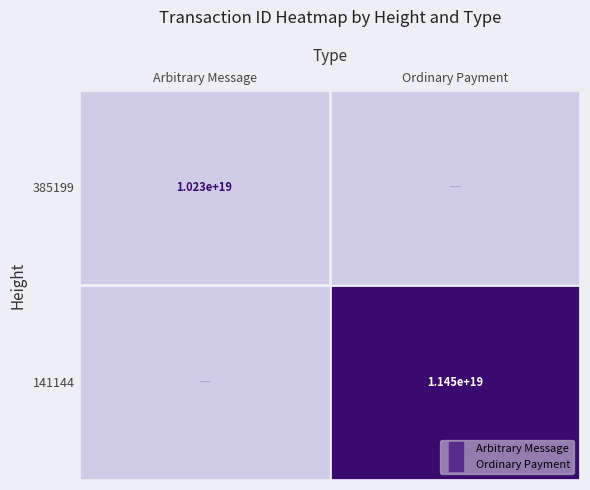

Rank the series by their average value, from lowest to highest.

385199, 141144